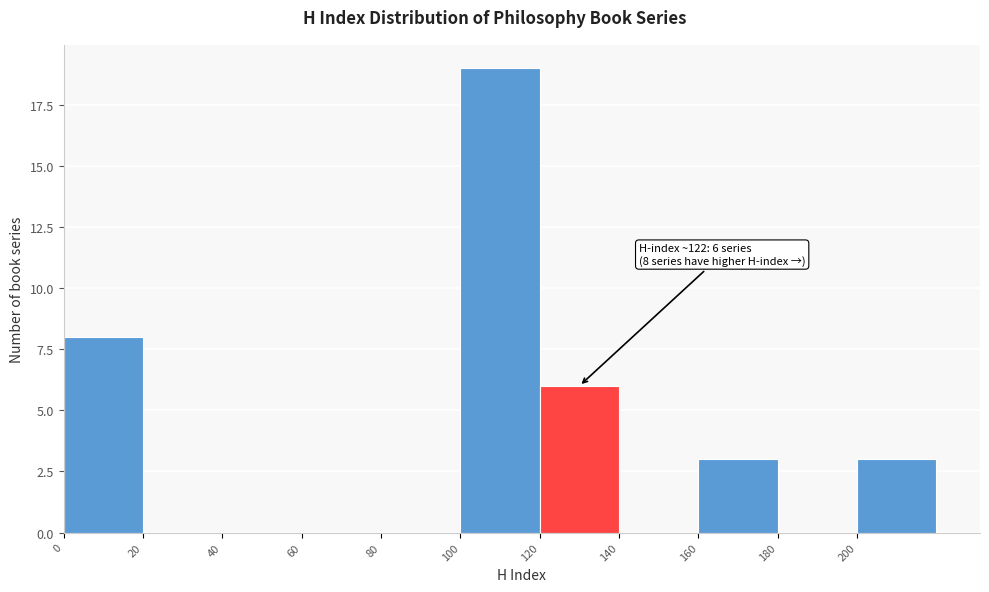

Which range on the x-axis has the tallest bar?

100 to 120